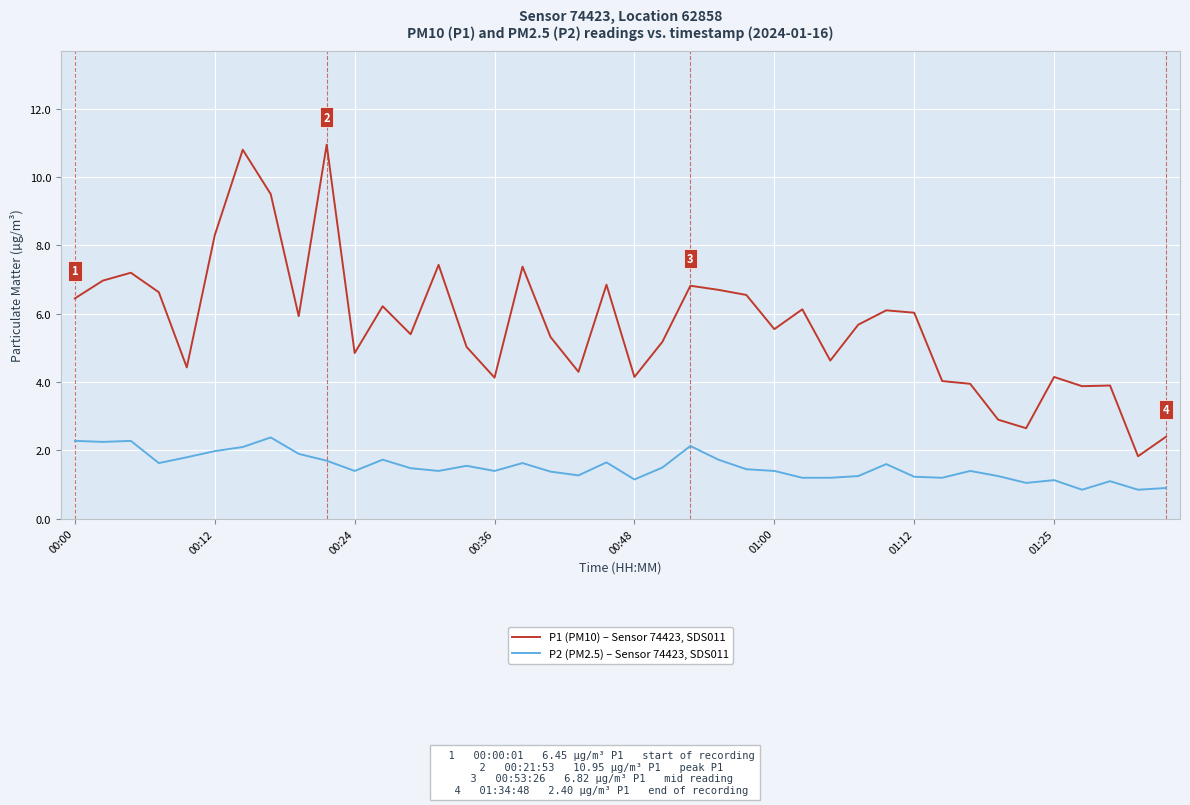

Rank the series by their average value, from lowest to highest.

P2 (PM2.5) – Sensor 74423, SDS011, P1 (PM10) – Sensor 74423, SDS011